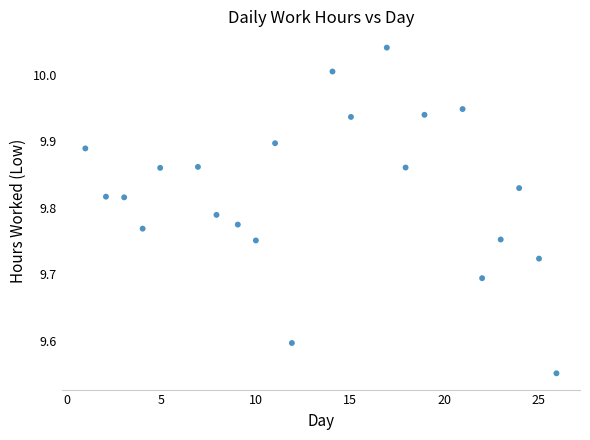

What is the range of X values (max minus min)?

25.0